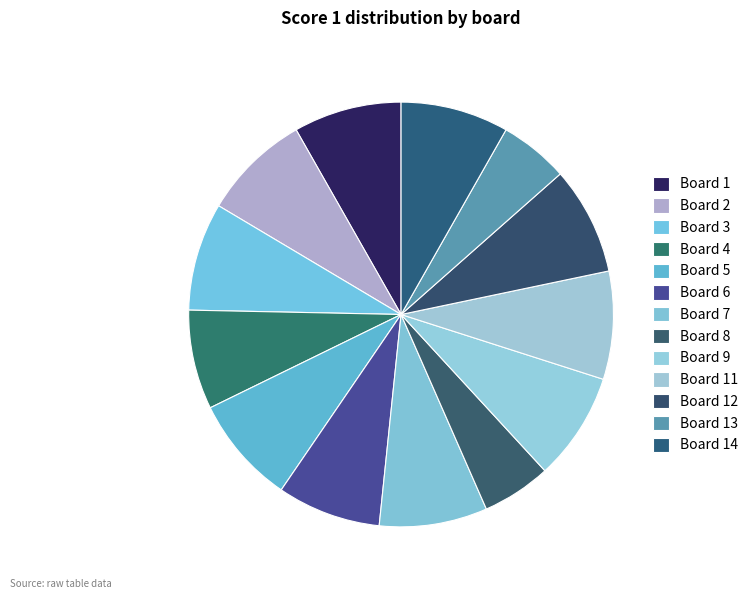

Combined, do Board 9 and Board 3 account for over 50%?

No